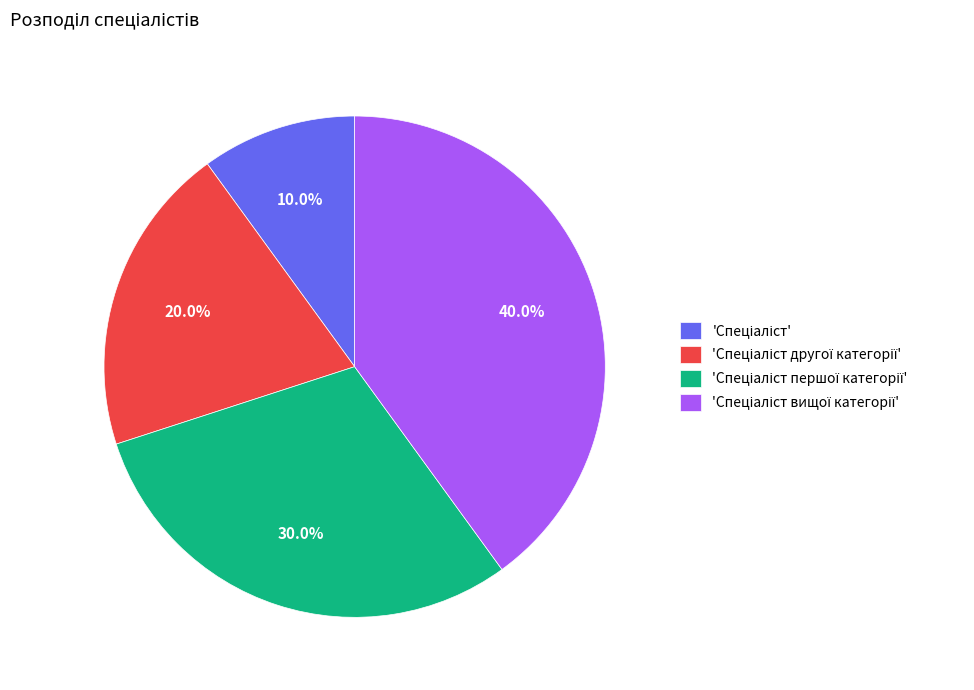

Is there any slice that represents more than half of the pie?

No